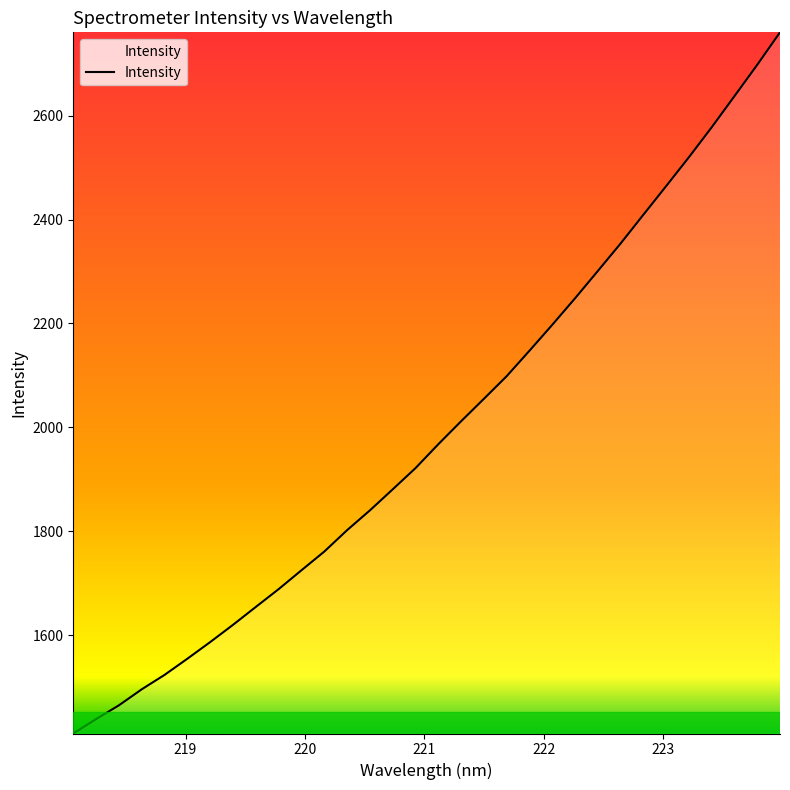

What is the maximum value shown in the chart?

2760.8